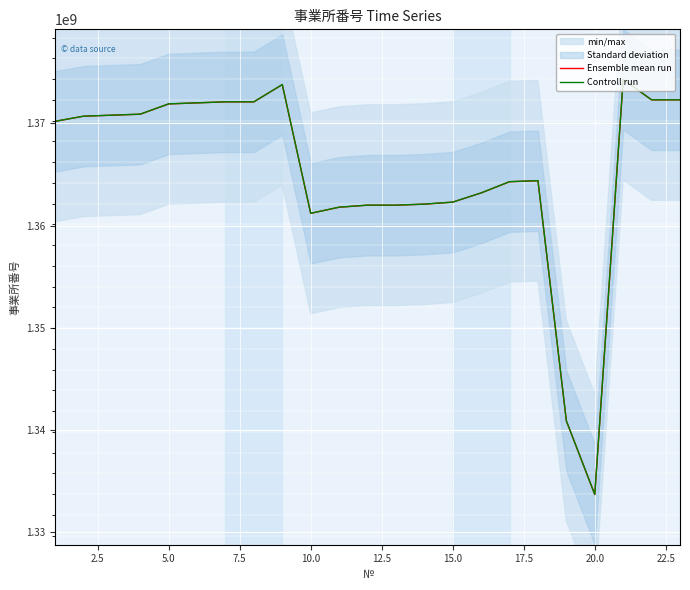

In Controll run, how many points are higher than both neighbors (excluding endpoints)?

3